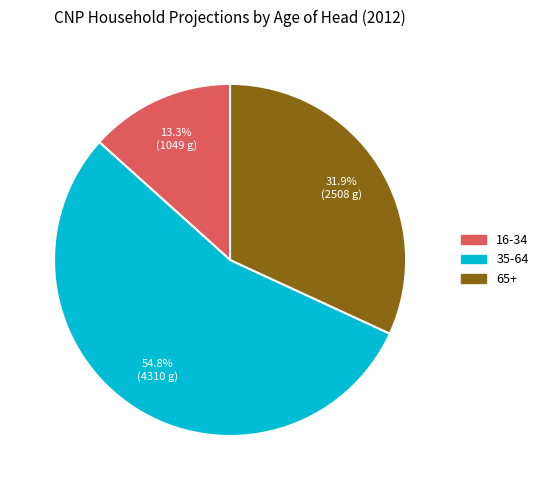

Which slice represents more than half of the pie?

35-64